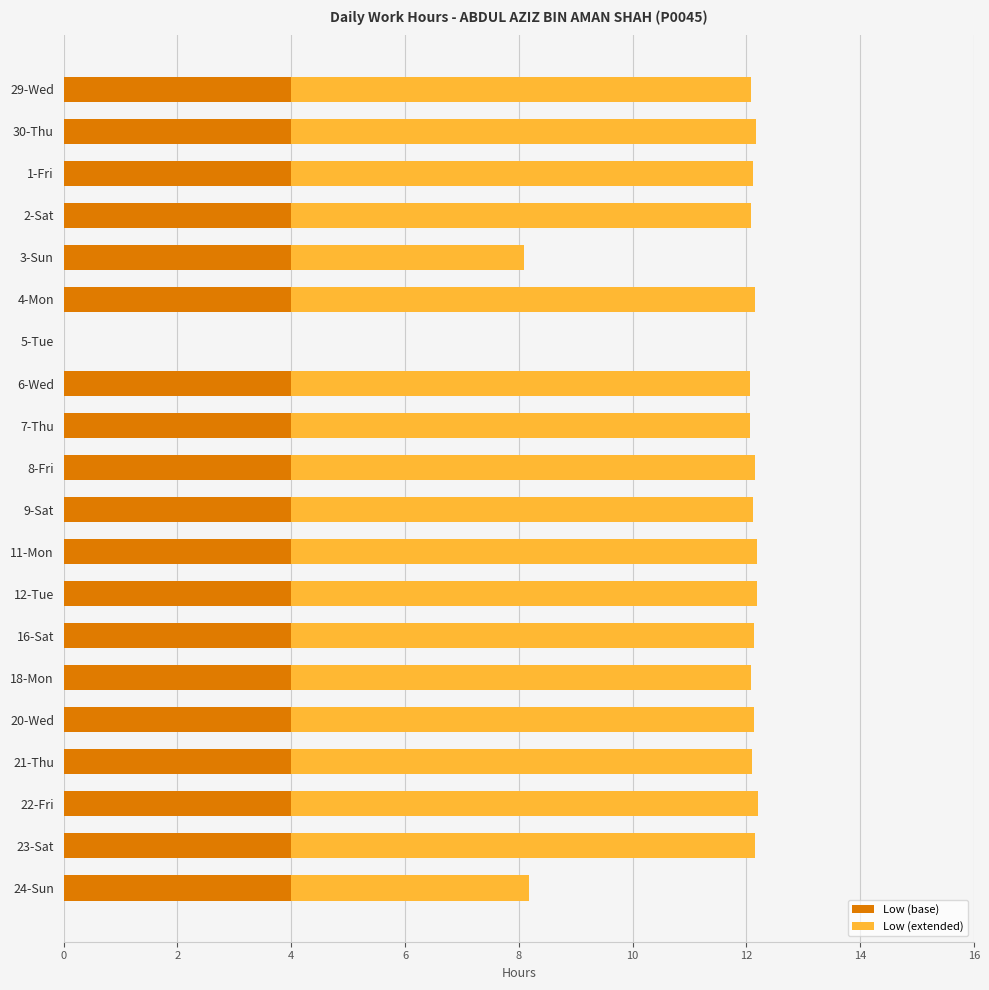

What is the sum of all Low (base) values?

76.0